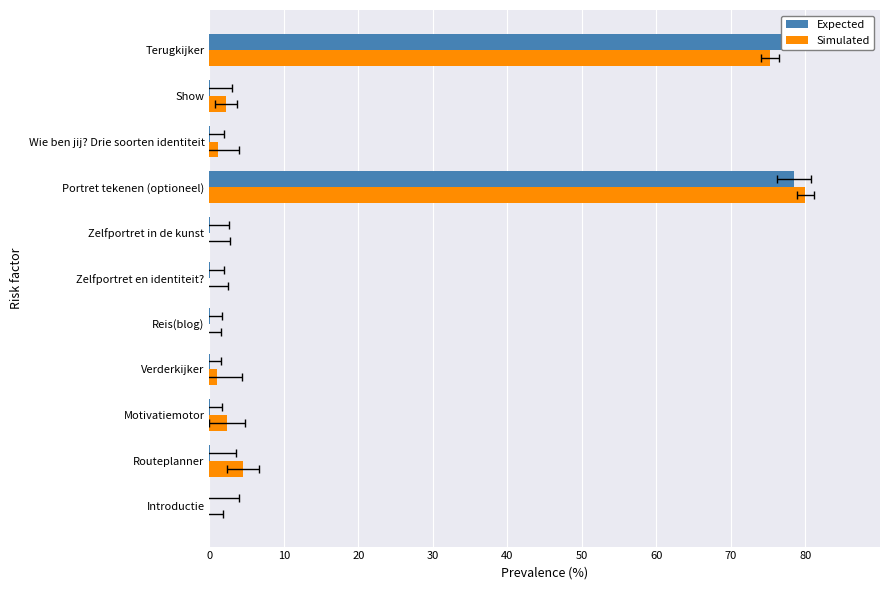

At how many categories does at least one series exceed 25?

2